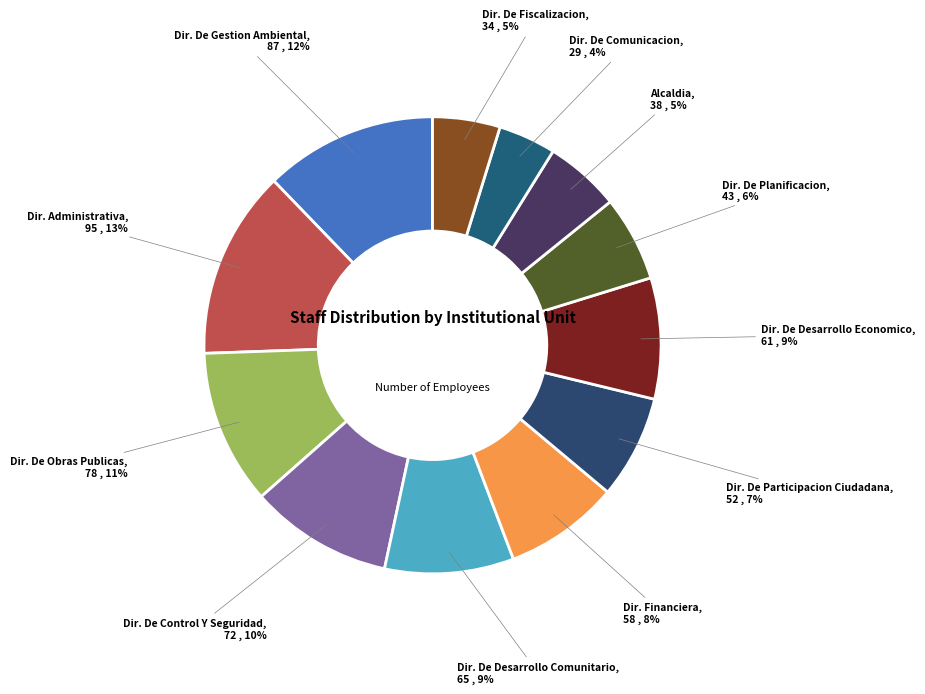

Is there any slice that represents more than half of the pie?

No